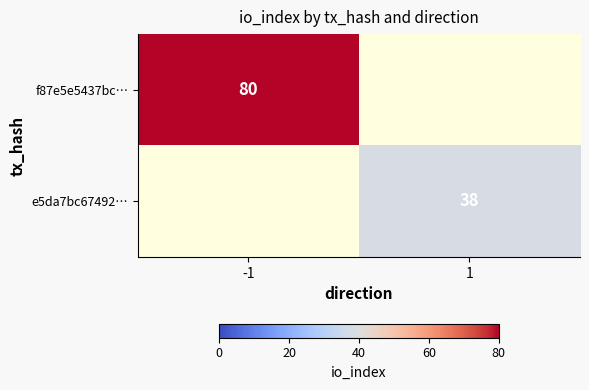

True or false: e5da7bc67492… has a value of 38 at 1.

True